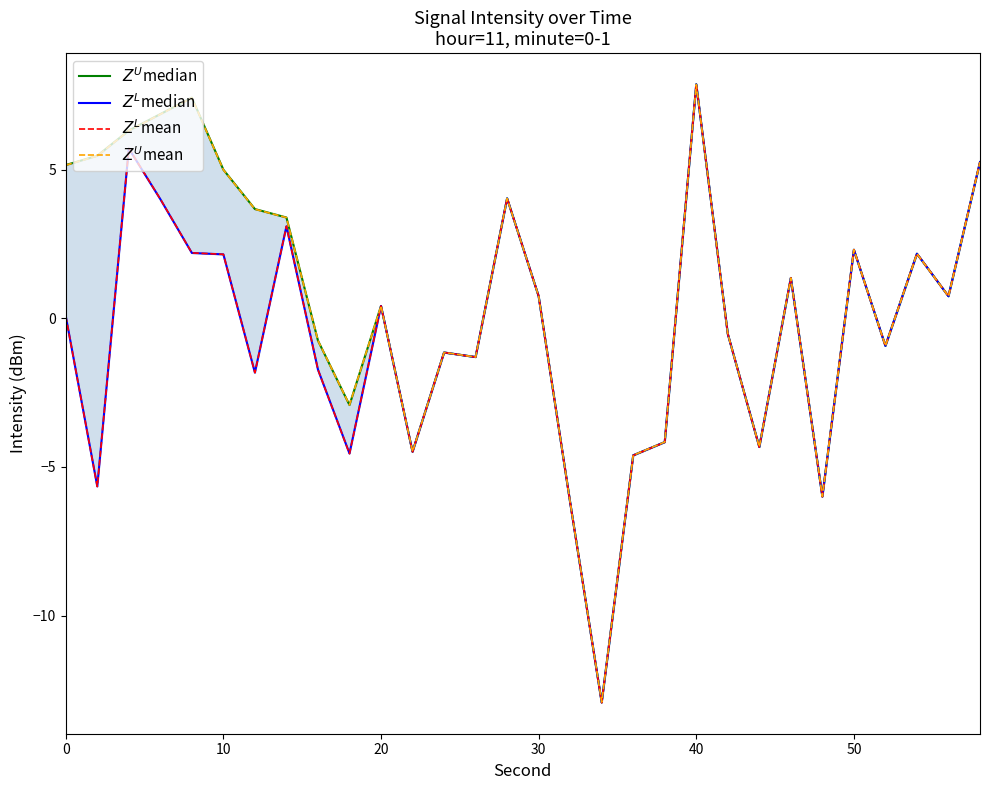

How many interior local peaks does the $Z^L$median series have?

9